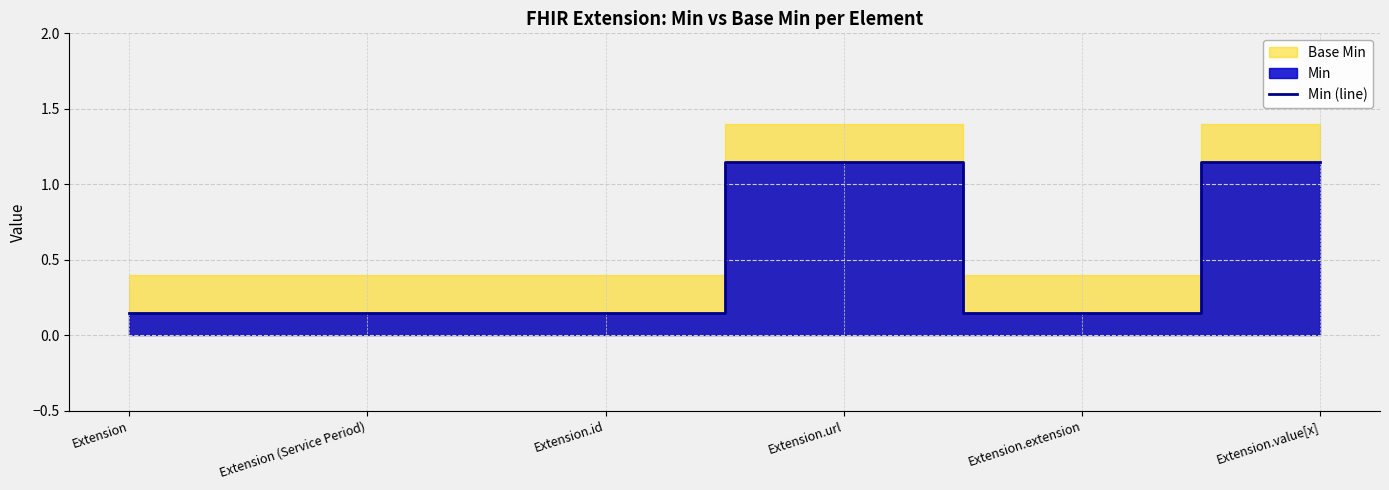

Count the values in the range 0 to 1.

4